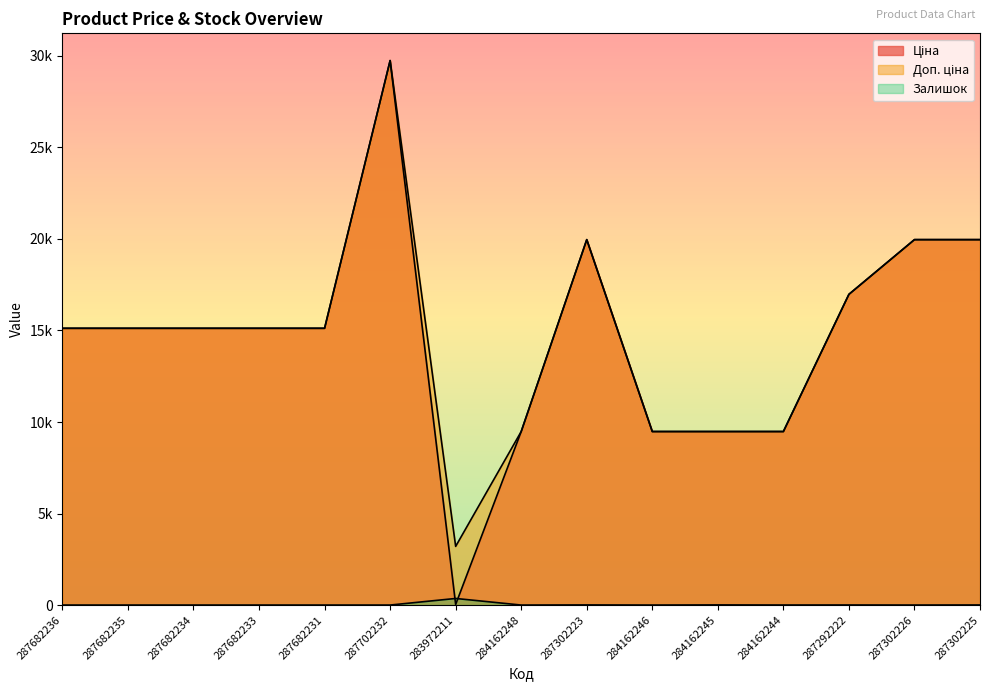

The value of Доп. ціна at 287682233 is 15120.0. True or false?

True